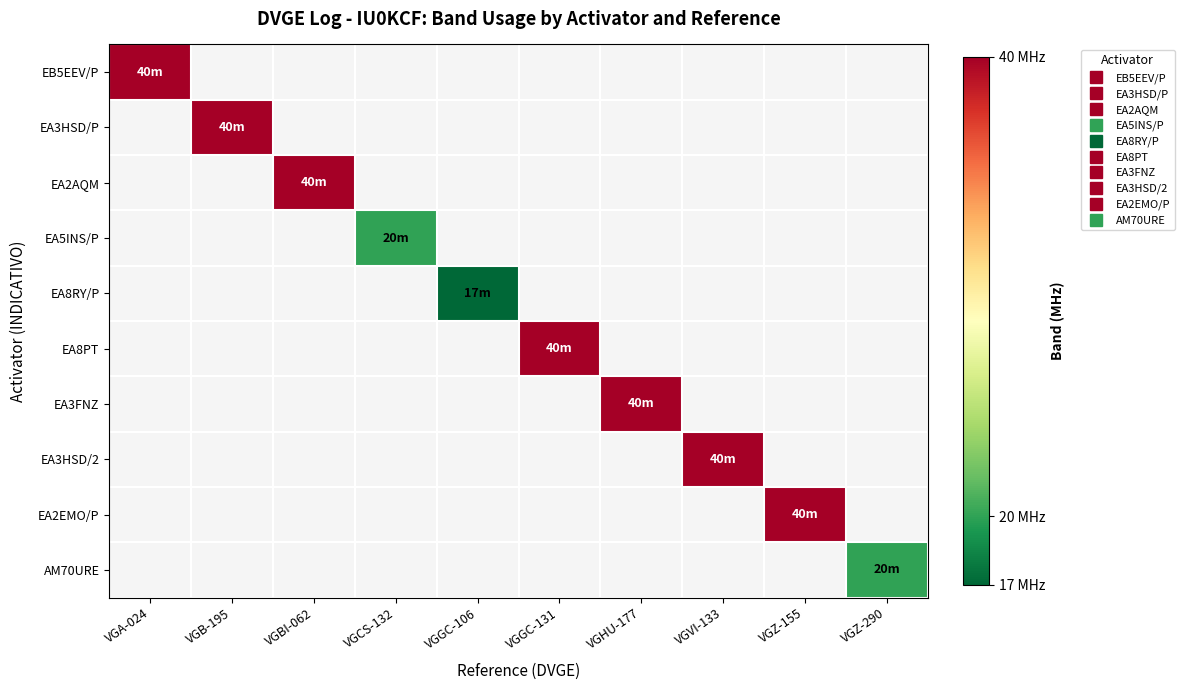

At how many categories does at least one series exceed 27?

7